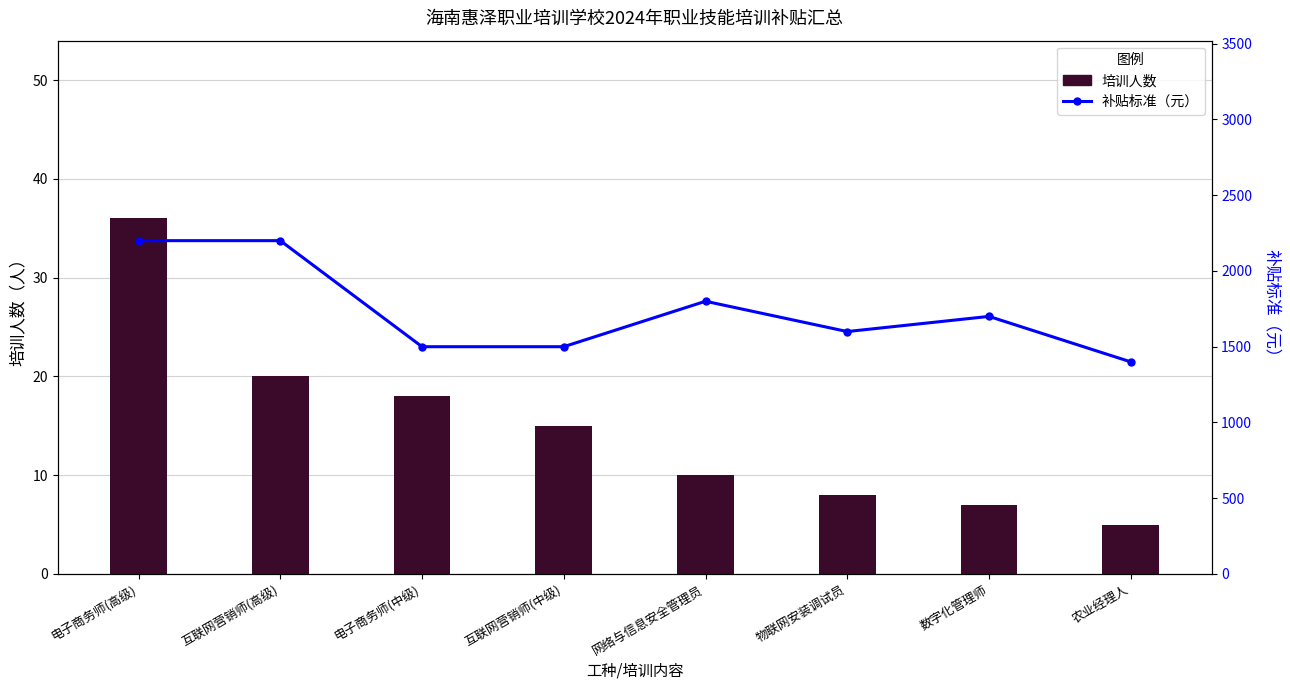

Is the value of 补贴标准（元） at 互联网营销师(高级) greater than the value of 培训人数 at 互联网营销师(中级)?

Yes